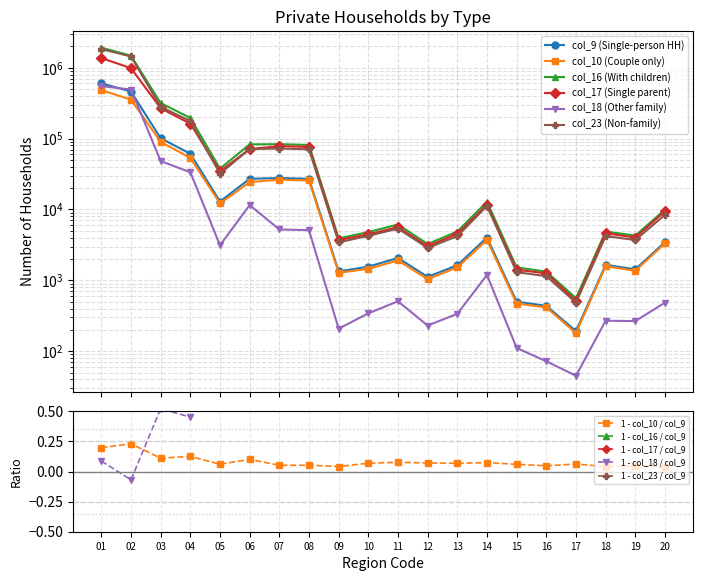

Count the number of data series in this chart.

6